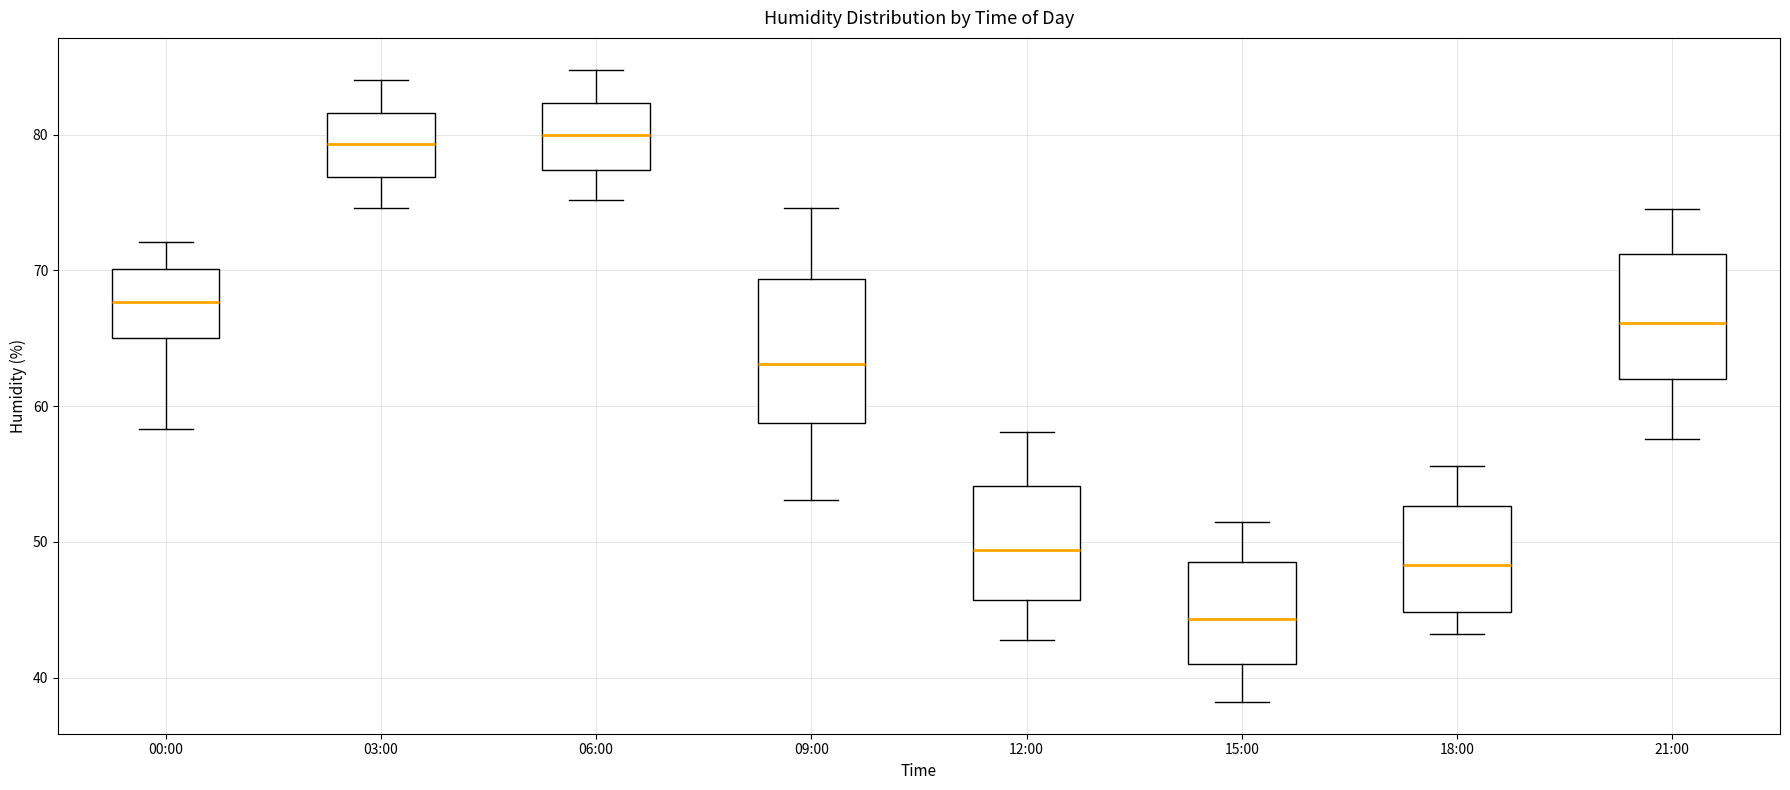

Comparing the boxes themselves (not the whiskers), which one is the tallest?

09:00